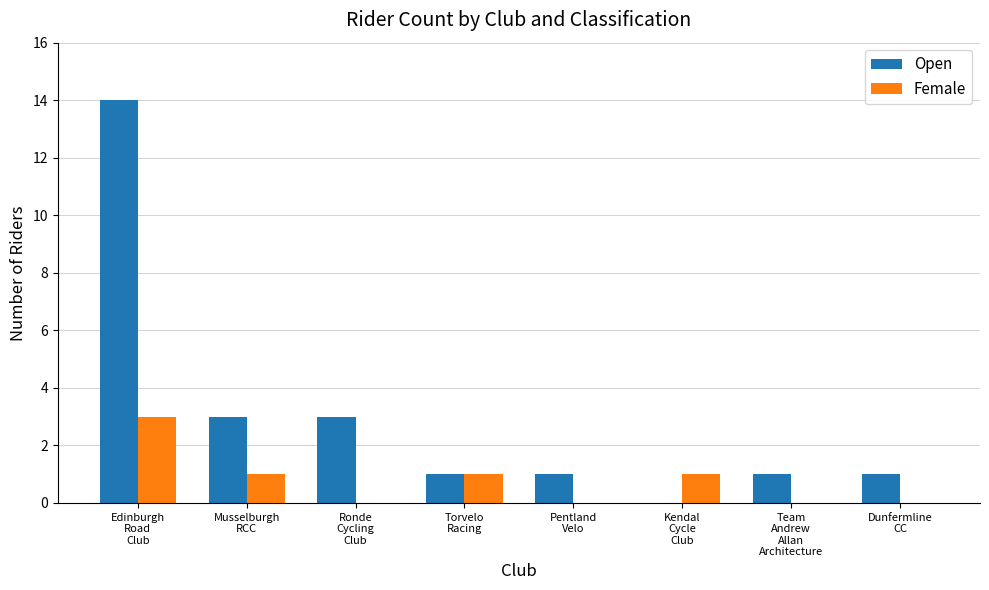

Which series has the largest total across all categories?

Open